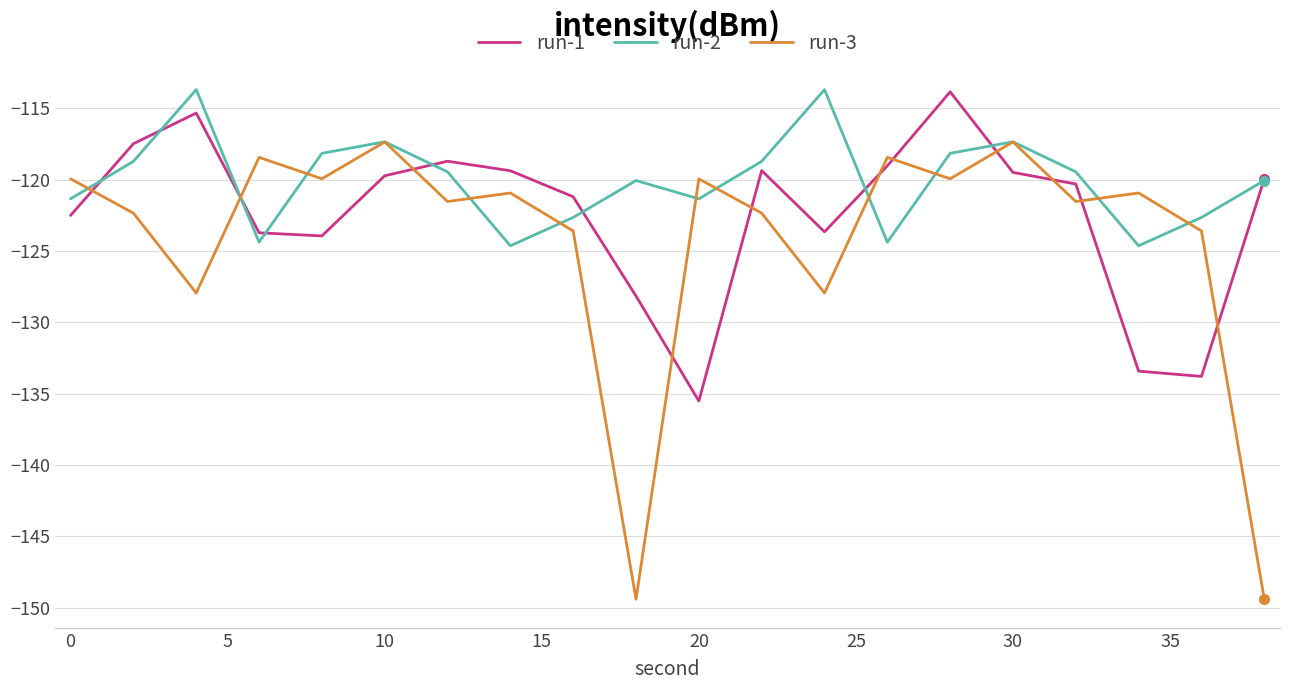

List the series in order of their overall mean, highest first.

run-2, run-1, run-3